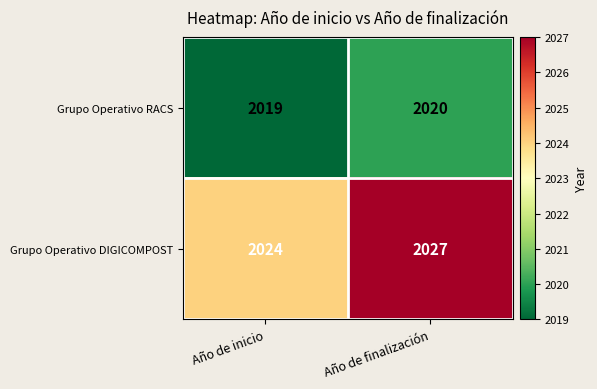

Reading left to right, list all the values displayed in this chart.

Grupo Operativo RACS: 2019	2020
Grupo Operativo DIGICOMPOST: 2024	2027